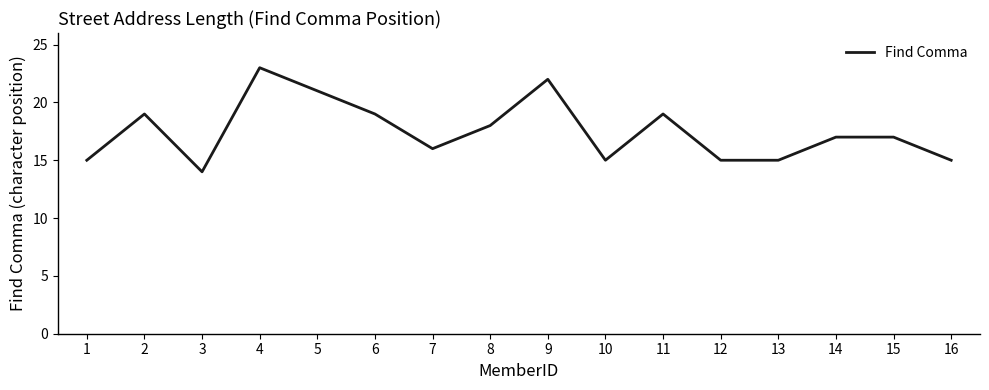

What is the approximate value at 12?

15